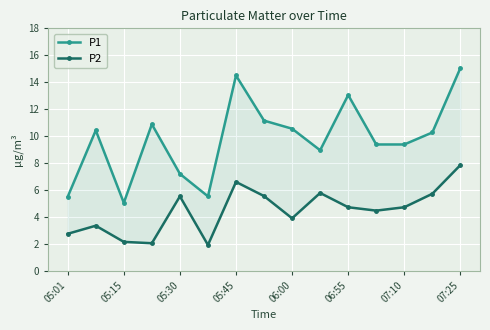

What are all the series names shown in the legend?

P1, P2